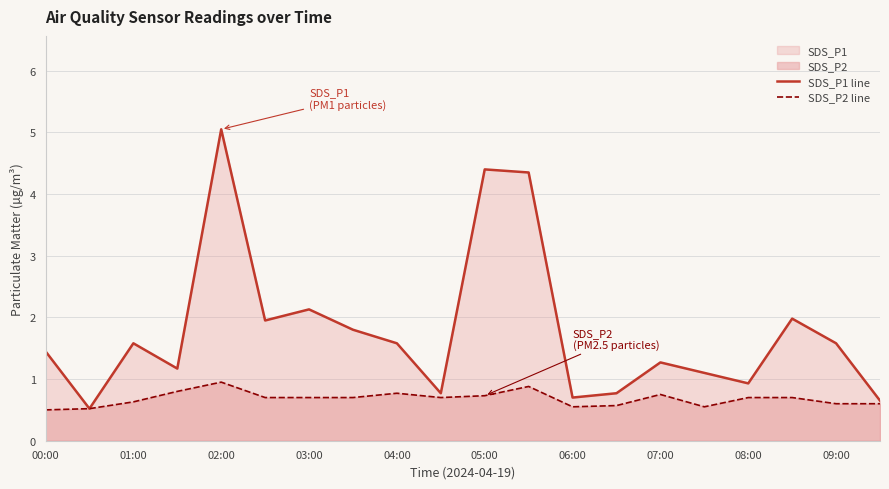

What is the maximum value for SDS_P2 line?

0.9